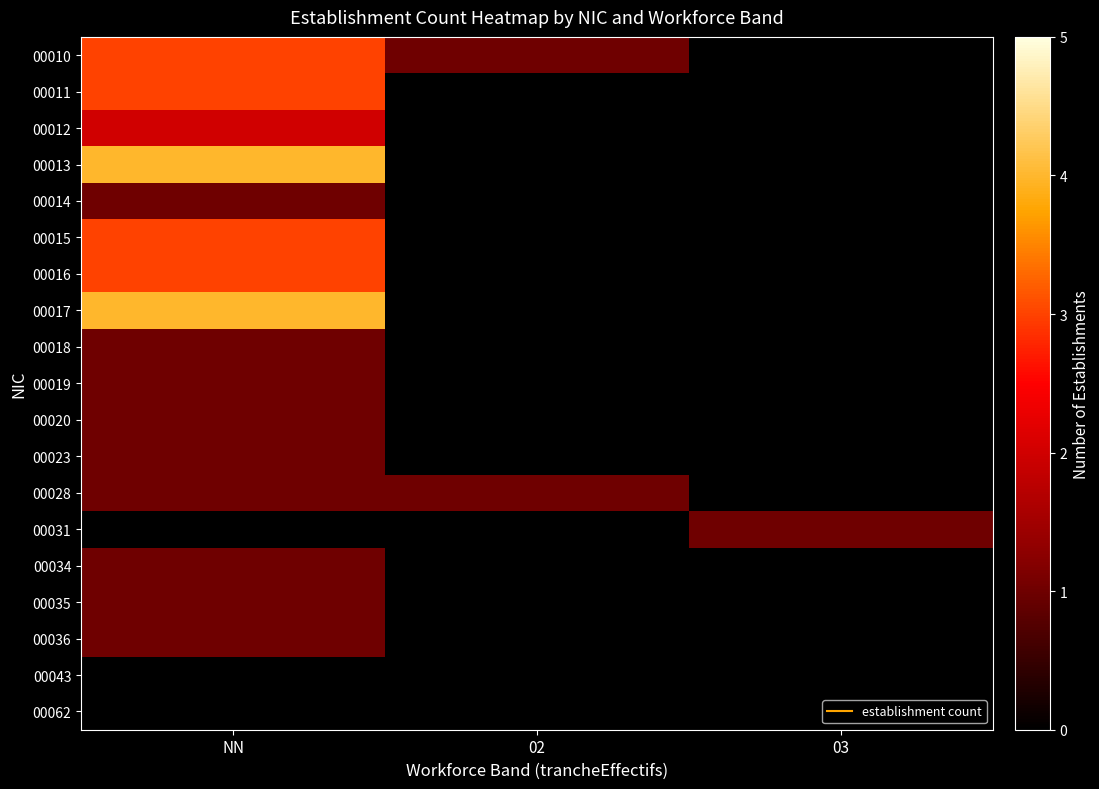

Reading left to right, list all the values displayed in this chart.

00010: NN=3	02=1	03=0
00011: NN=3	02=0	03=0
00012: NN=2	02=0	03=0
00013: NN=4	02=0	03=0
00014: NN=1	02=0	03=0
00015: NN=3	02=0	03=0
00016: NN=3	02=0	03=0
00017: NN=4	02=0	03=0
00018: NN=1	02=0	03=0
00019: NN=1	02=0	03=0
00020: NN=1	02=0	03=0
00023: NN=1	02=0	03=0
00028: NN=1	02=1	03=0
00031: NN=0	02=0	03=1
00034: NN=1	02=0	03=0
00035: NN=1	02=0	03=0
00036: NN=1	02=0	03=0
00043: NN=0	02=0	03=0
00062: NN=0	02=0	03=0